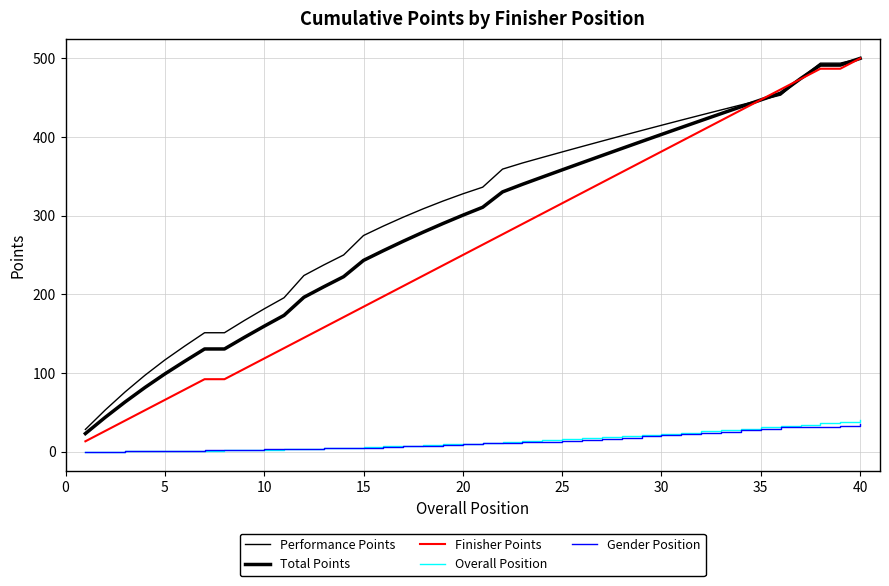

How many lines are shown in the chart?

5